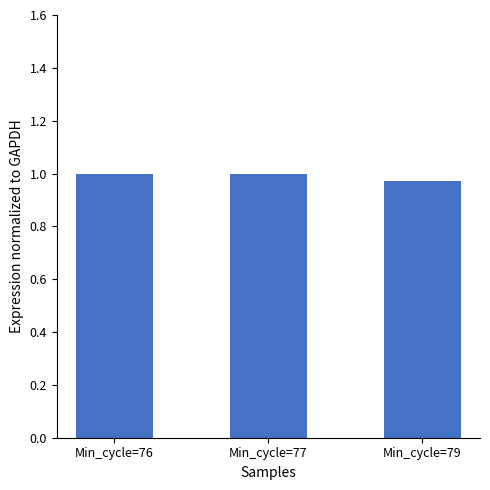

The value at Min_cycle=76 is 1.0. True or false?

True